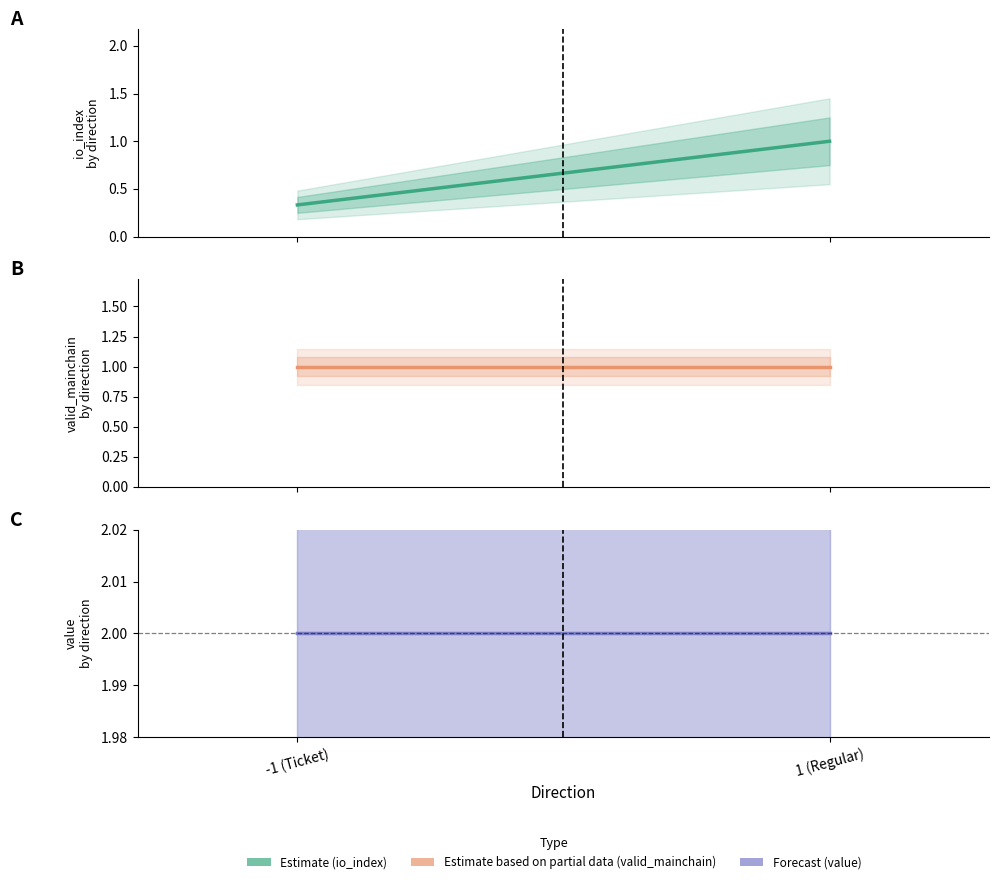

What value does the value (Forecast) series have at -1 (Ticket)?

2.0